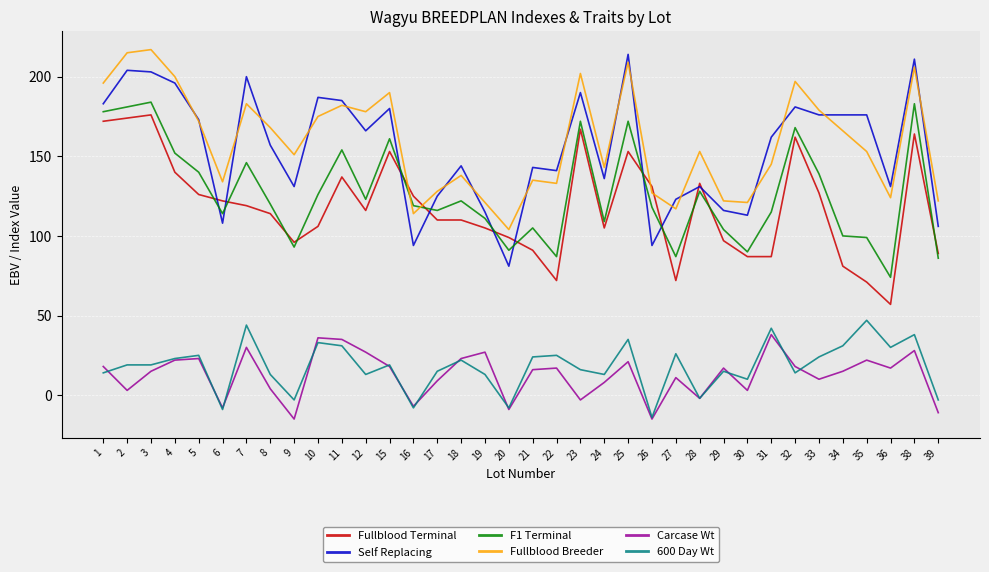

Is the value of Self Replacing at 1 greater than the value of Carcase Wt at 34?

Yes